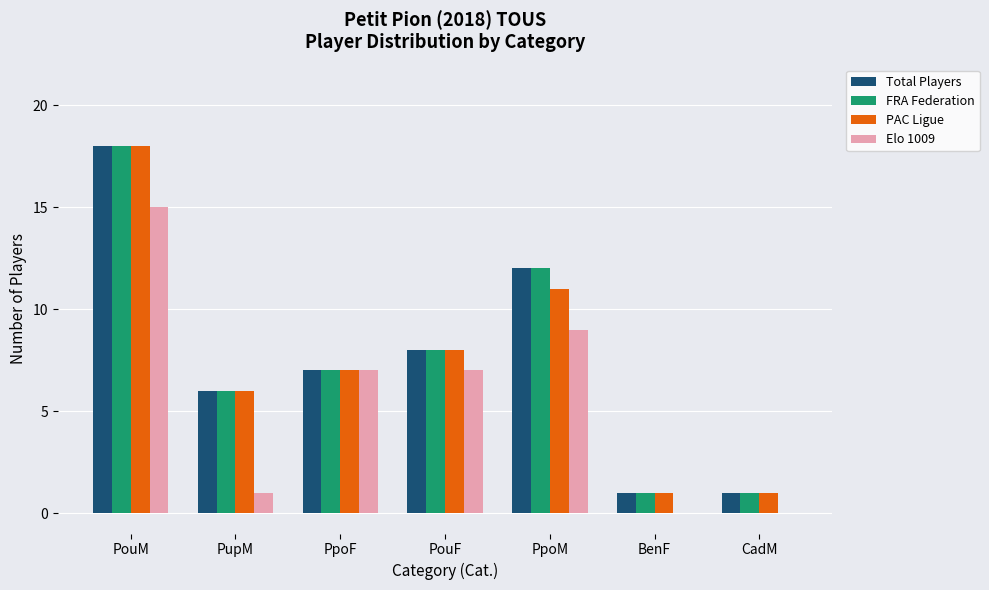

What is the sum of the Elo 1009 values at PpoF and PouM?

22